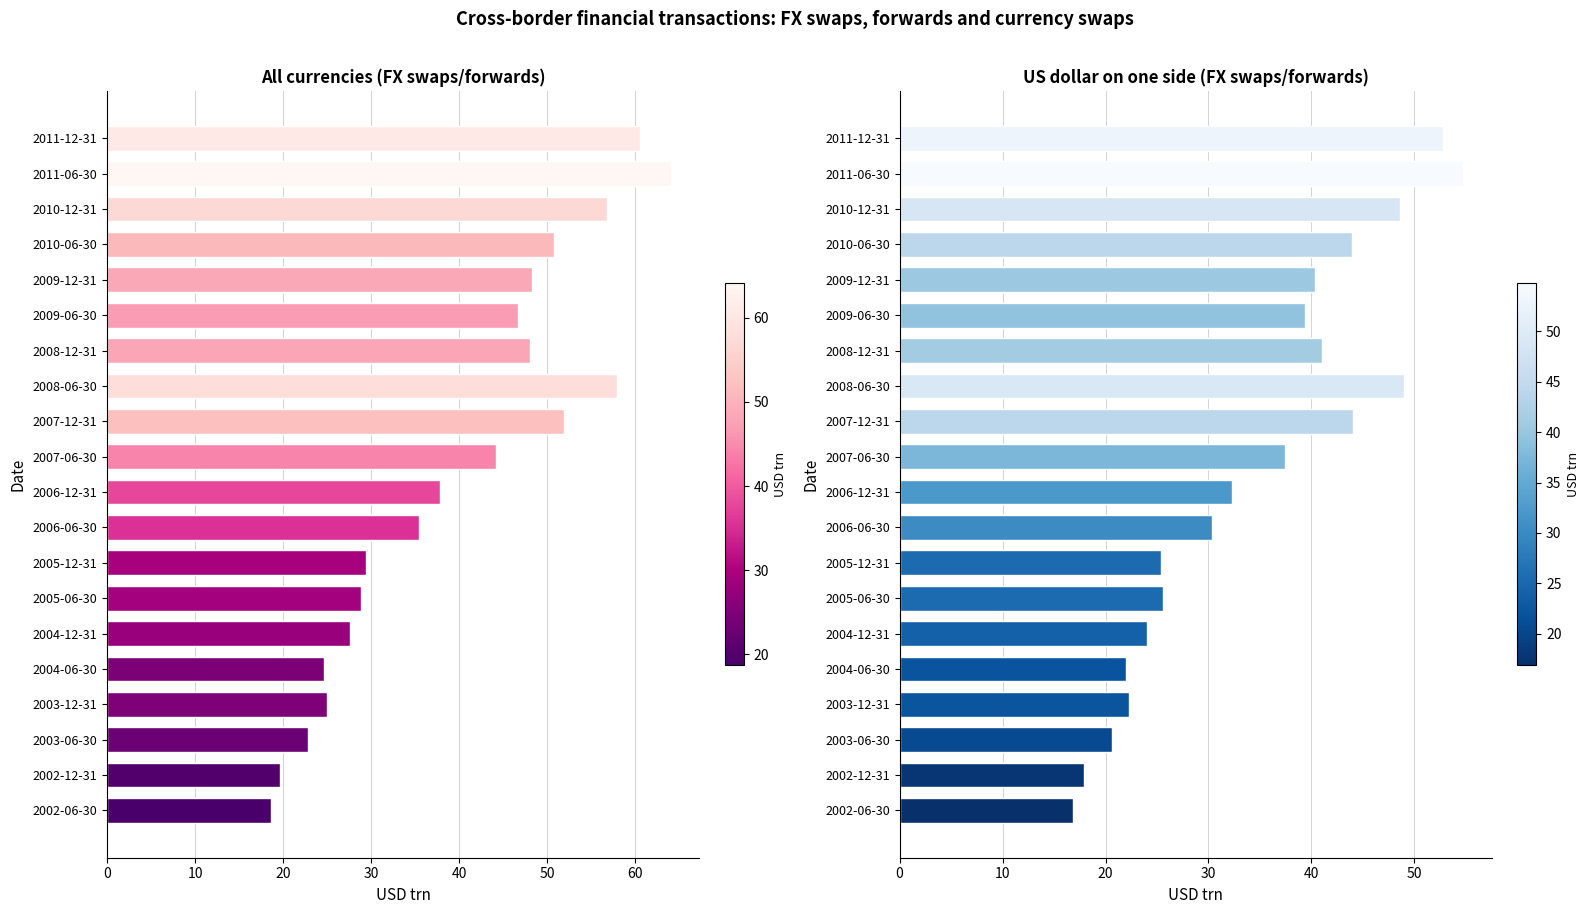

What is the difference between the highest and lowest values at 2002-06-30?

1.8